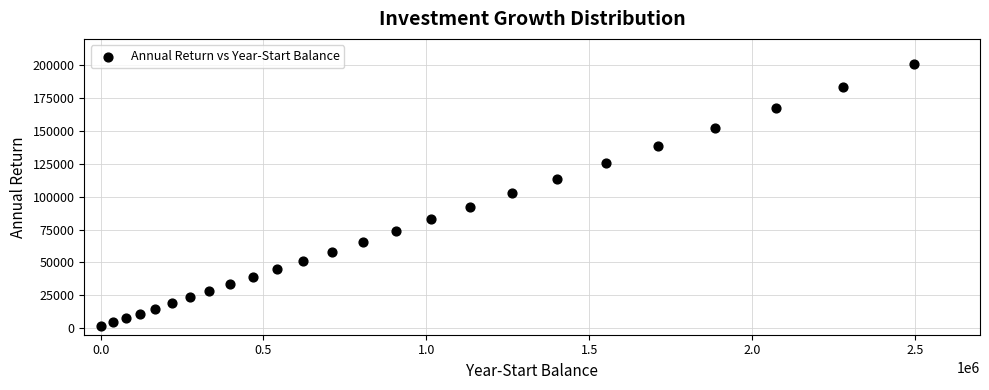

What is the range of Y values (max minus min)?

199825.8